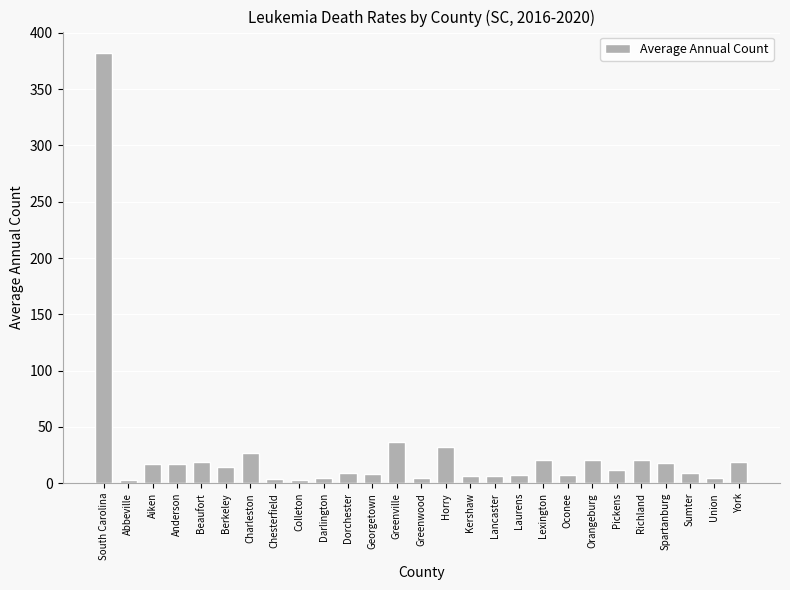

What position from the left is Berkeley?

6